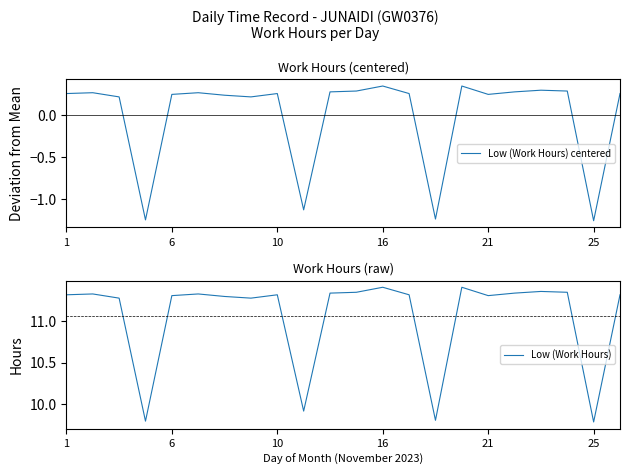

True or false: Low (Work Hours) and Low (Work Hours) centered cross at least once.

False